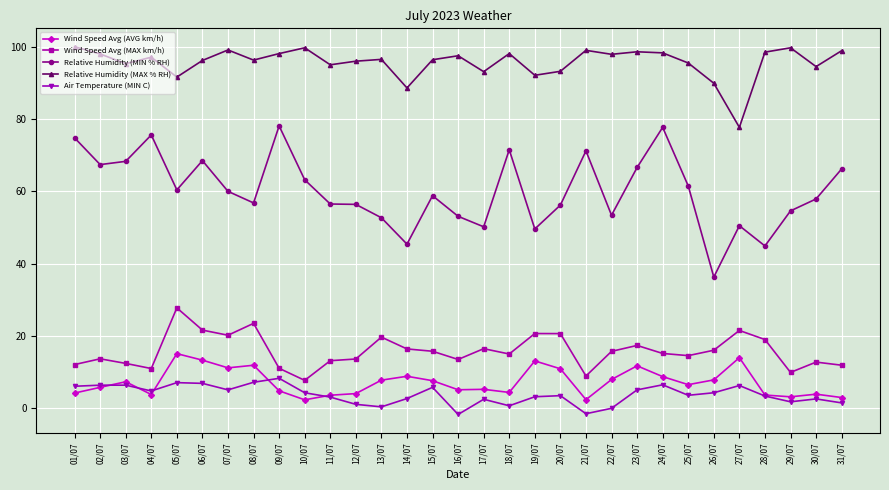

What is the label of the 2nd point from the left?

02/07